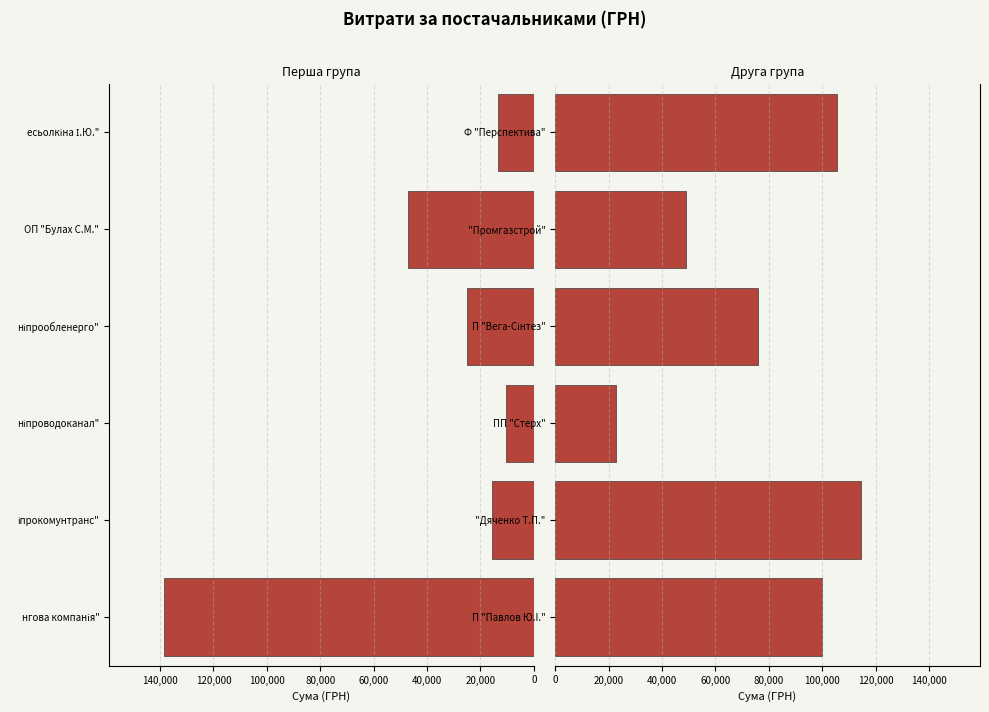

True or false: Перша група has a value of 14466.9 at ніпроводоканал".

False